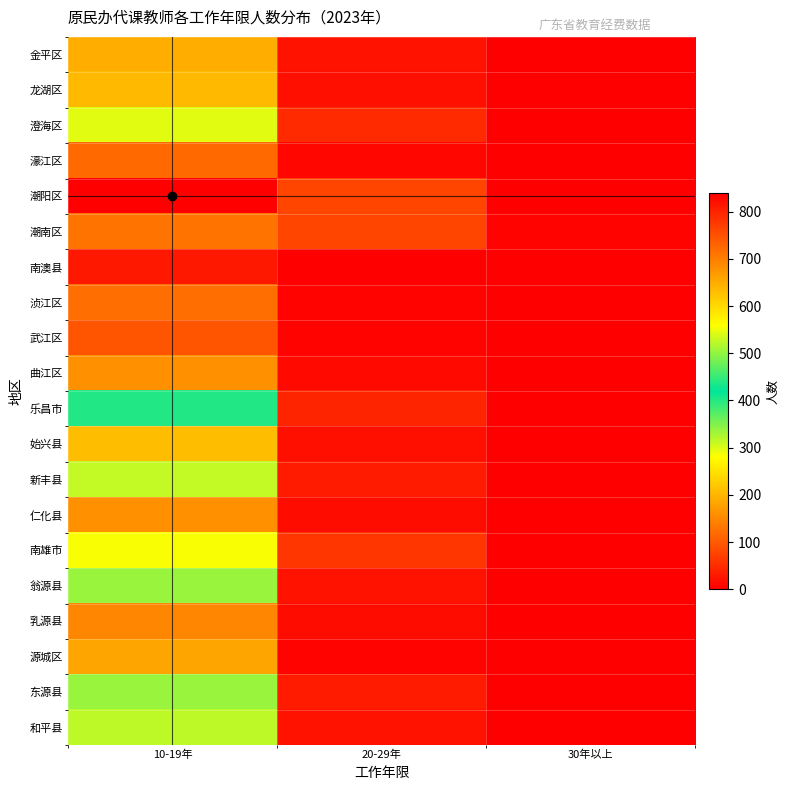

Reading right to left, transcribe all the data shown in this chart.

金平区: 30年以上=1	20-29年=22	10-19年=193
龙湖区: 30年以上=0	20-29年=17	10-19年=206
澄海区: 30年以上=2	20-29年=48	10-19年=543
濠江区: 30年以上=1	20-29年=9	10-19年=115
潮阳区: 30年以上=2	20-29年=76	10-19年=840
潮南区: 30年以上=4	20-29年=76	10-19年=711
南澳县: 30年以上=0	20-29年=2	10-19年=29
浈江区: 30年以上=0	20-29年=6	10-19年=124
武江区: 30年以上=1	20-29年=4	10-19年=92
曲江区: 30年以上=0	20-29年=12	10-19年=159
乐昌市: 30年以上=3	20-29年=41	10-19年=403
始兴县: 30年以上=1	20-29年=17	10-19年=209
新丰县: 30年以上=2	20-29年=30	10-19年=314
仁化县: 30年以上=1	20-29年=14	10-19年=160
南雄市: 30年以上=2	20-29年=62	10-19年=284
翁源县: 30年以上=1	20-29年=22	10-19年=336
乳源县: 30年以上=1	20-29年=14	10-19年=150
源城区: 30年以上=0	20-29年=5	10-19年=181
东源县: 30年以上=2	20-29年=30	10-19年=505
和平县: 30年以上=0	20-29年=22	10-19年=315